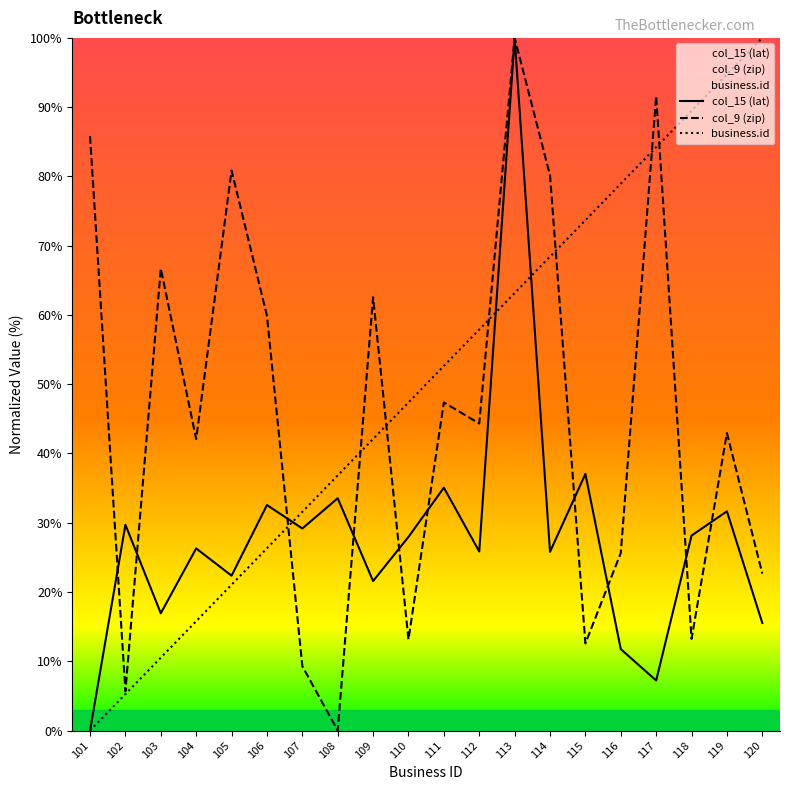

What value does the business.id series have at 105?

21.1